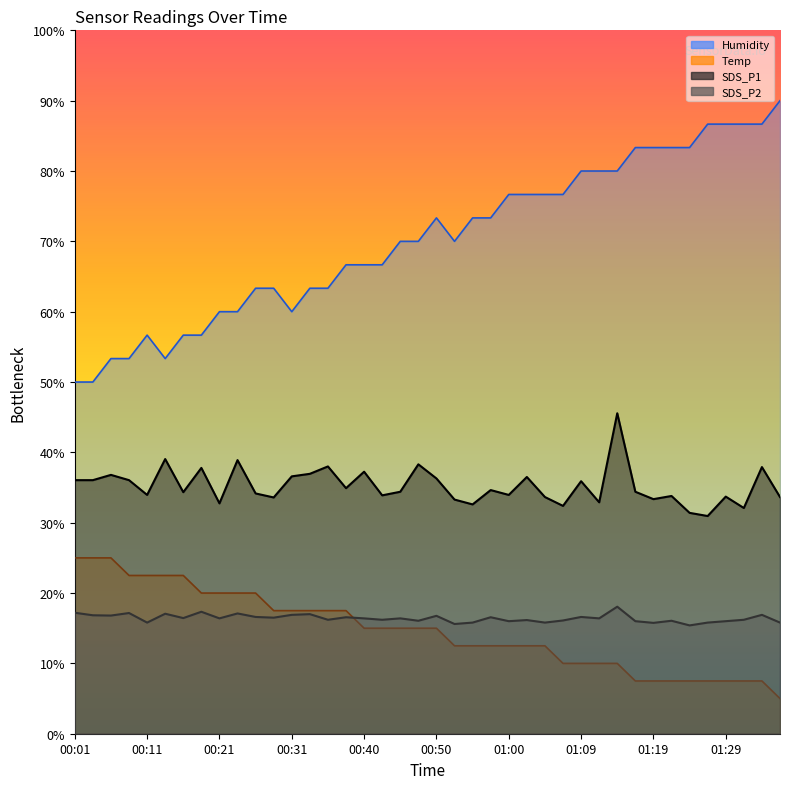

Is the value of SDS_P2 at 00:45 greater than the value of SDS_P1 at 01:09?

No